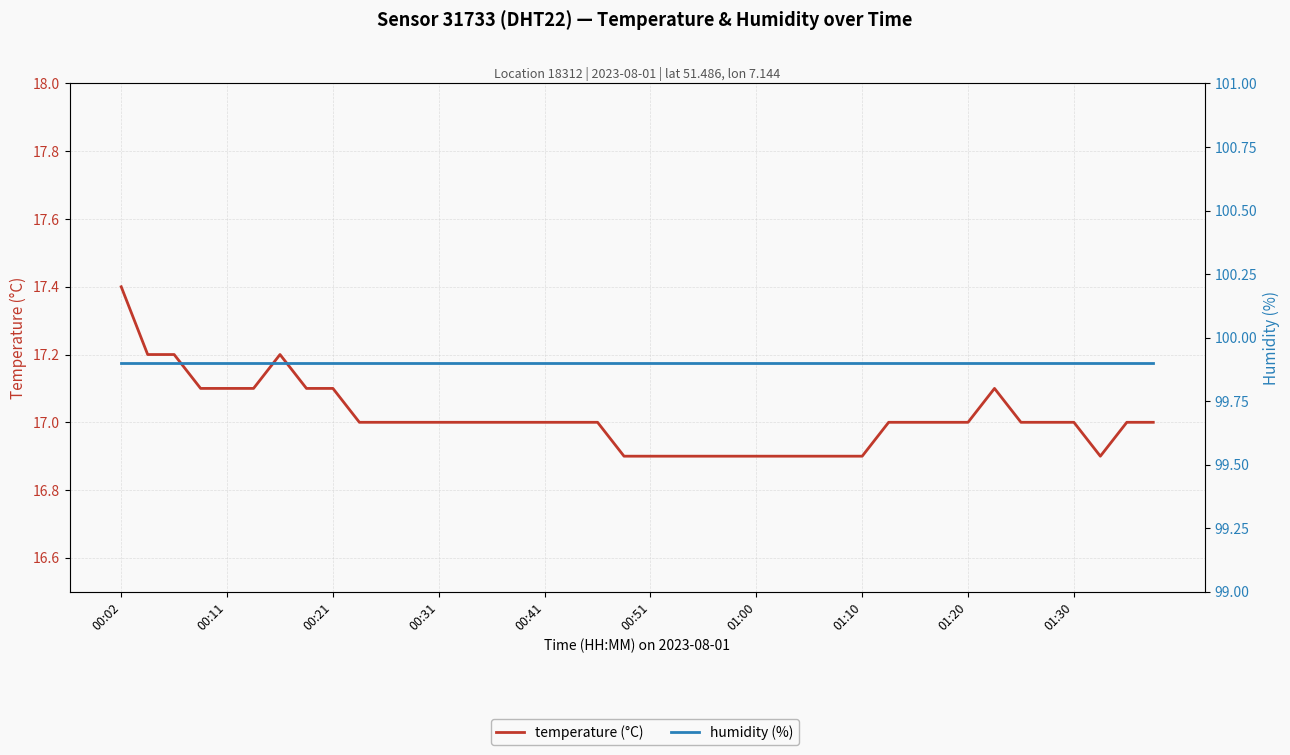

How many interior local valleys does the temperature (°C) series have?

1